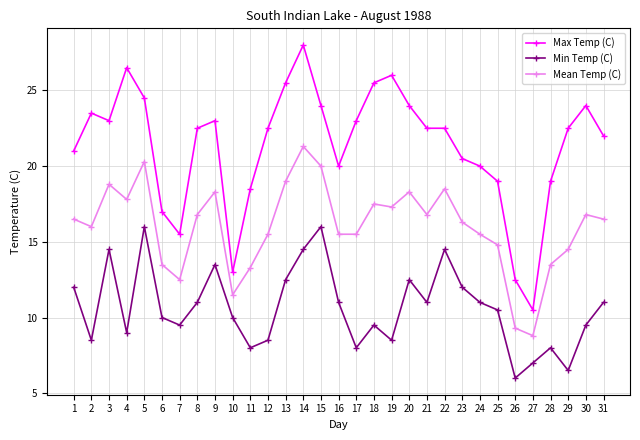

List the series in order of their peak value, lowest first.

Min Temp (C), Mean Temp (C), Max Temp (C)